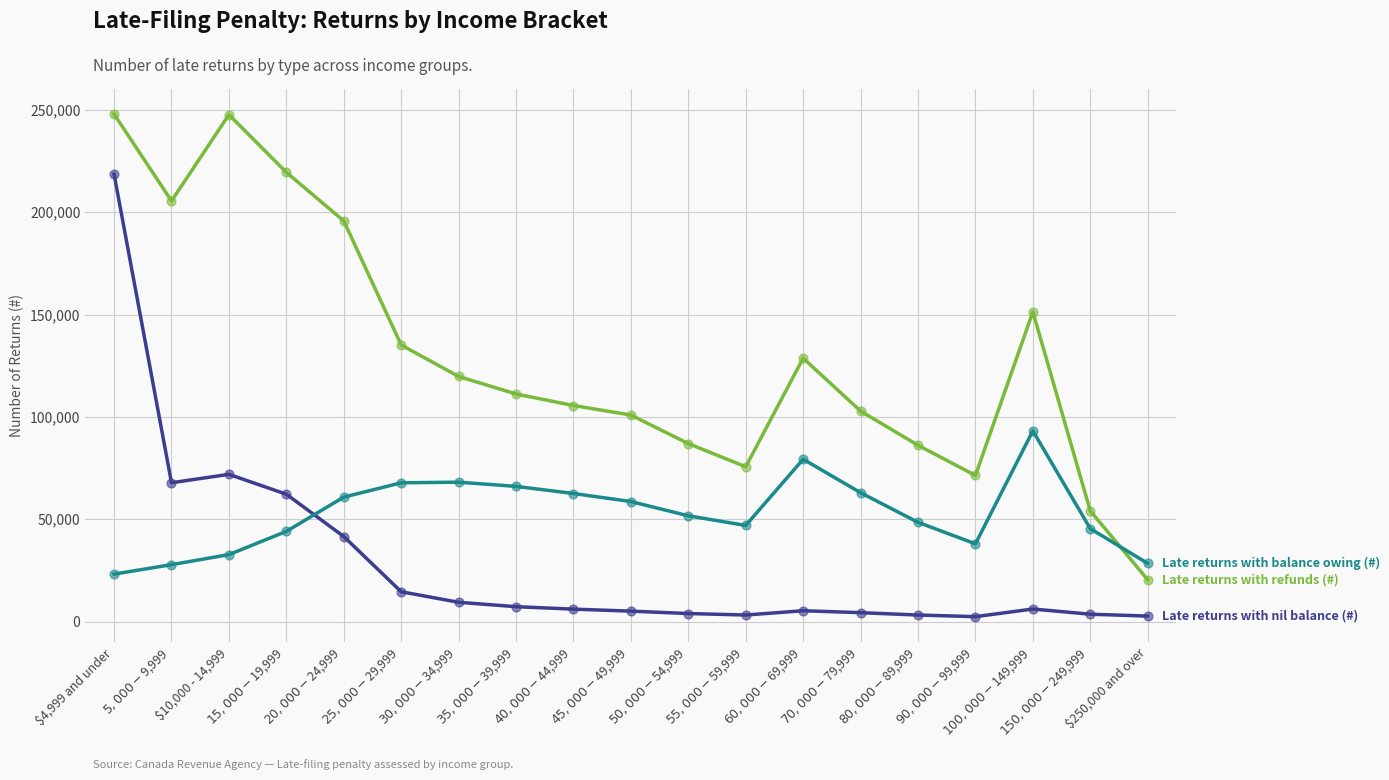

What is the greatest value displayed?

247910